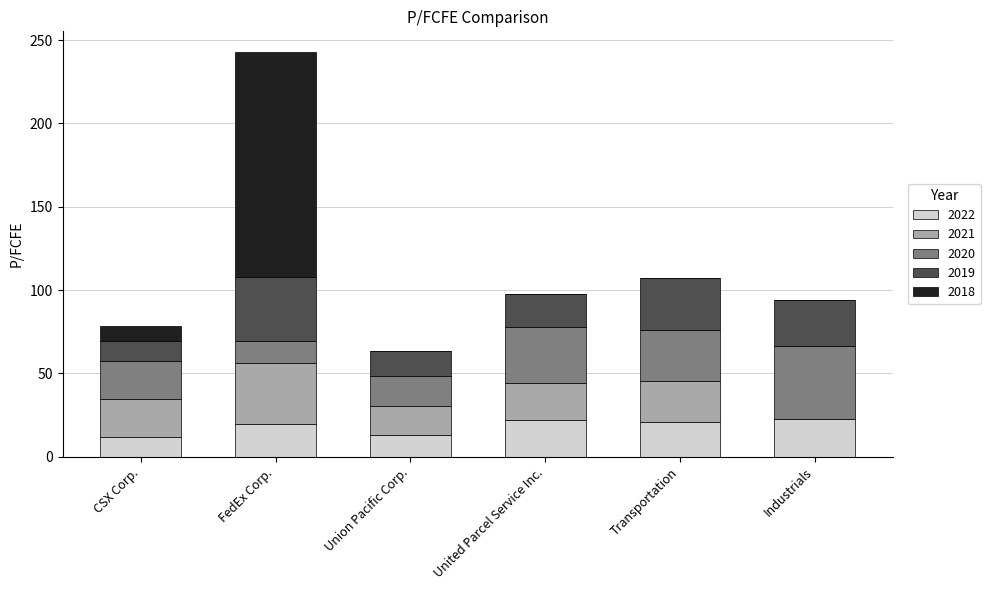

At which category is the sum across all series the highest?

FedEx Corp.